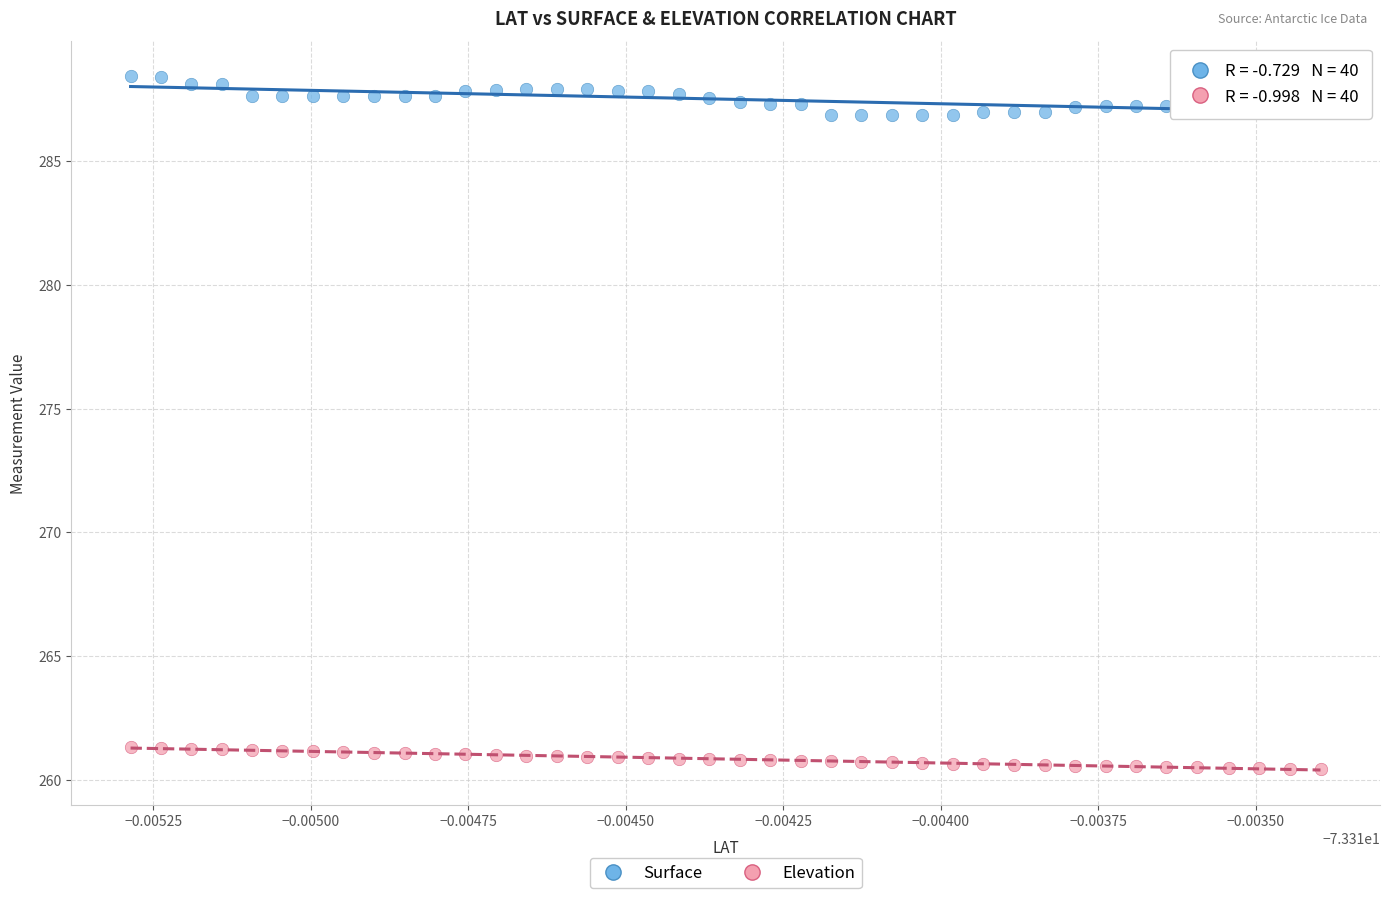

What are all the series names shown in the legend?

Surface, Elevation